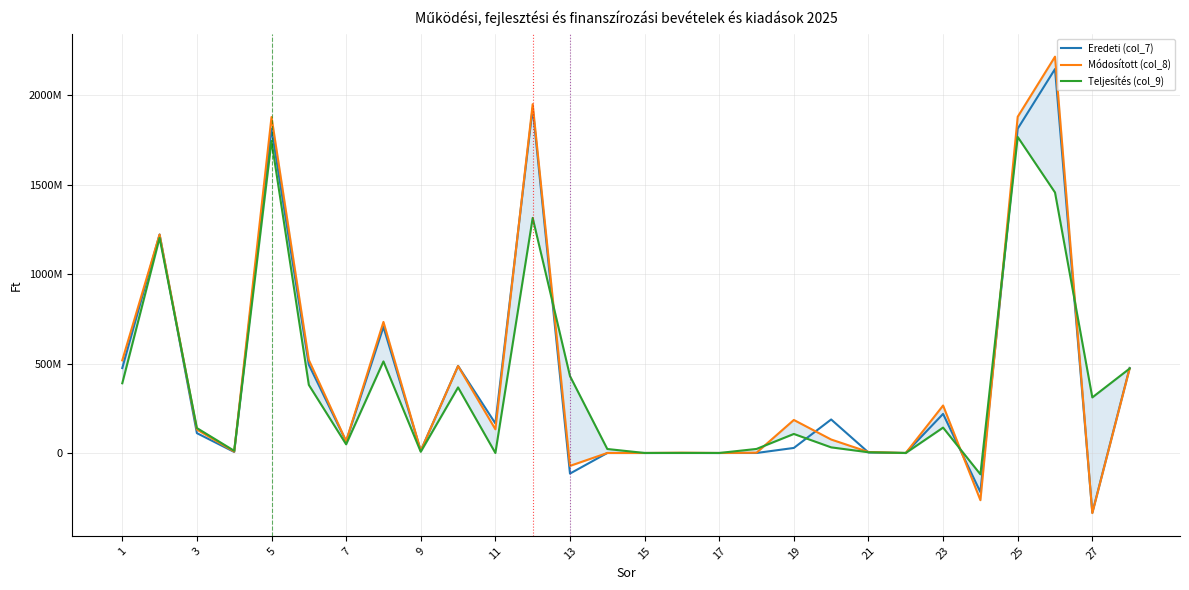

How many data points in Eredeti (col_7) are less than 110918367?

14